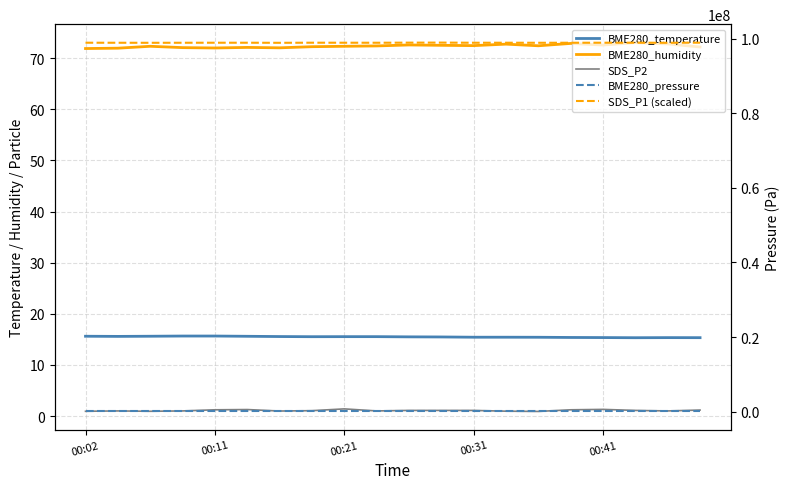

Which series has the largest total across all categories?

SDS_P1 (scaled)